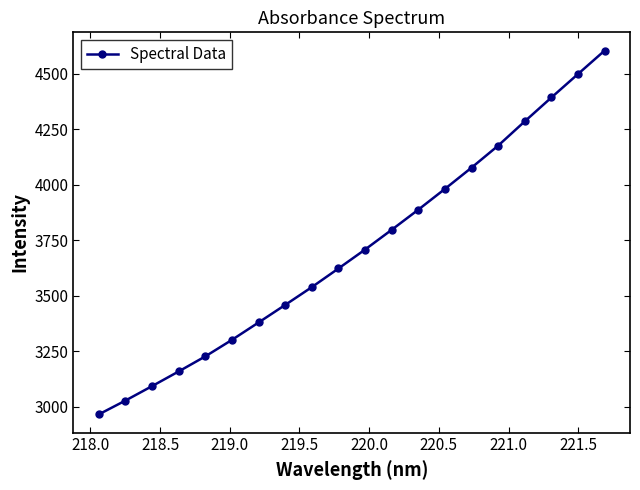

What is the value of the 16th point from the left?

4177.0